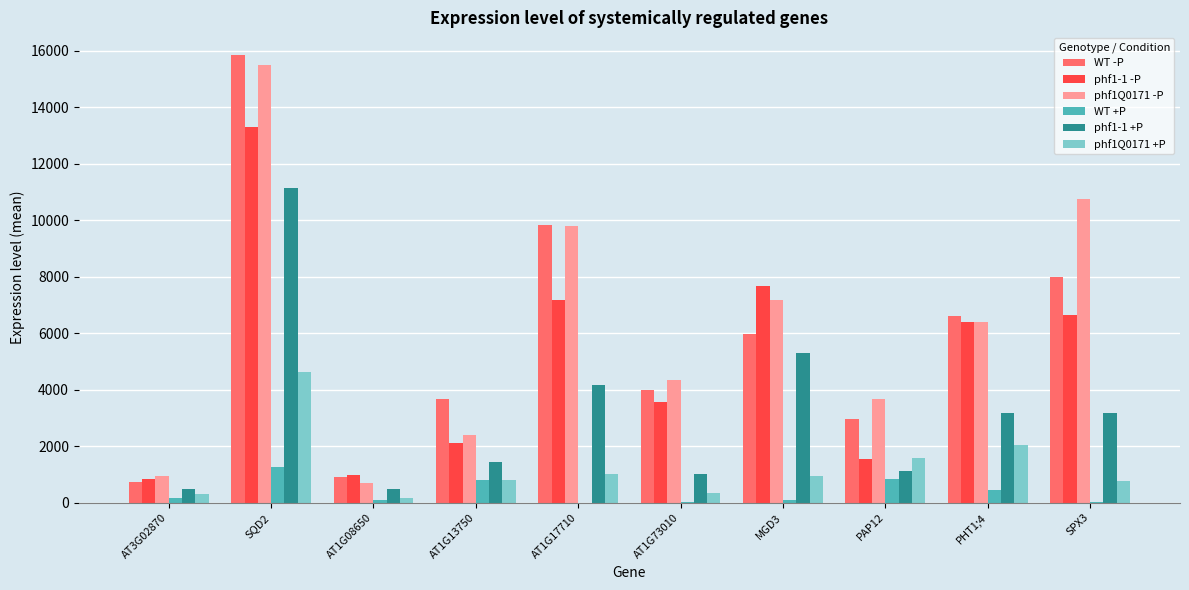

At which category is the sum across all series the highest?

SQD2